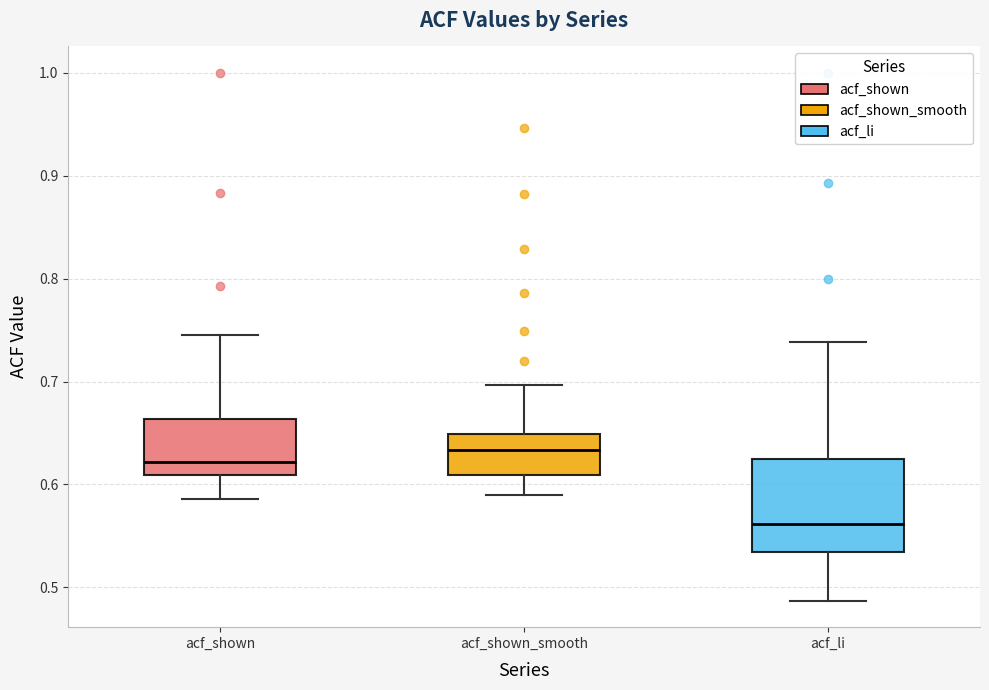

Which box's median line is the highest?

acf_shown_smooth